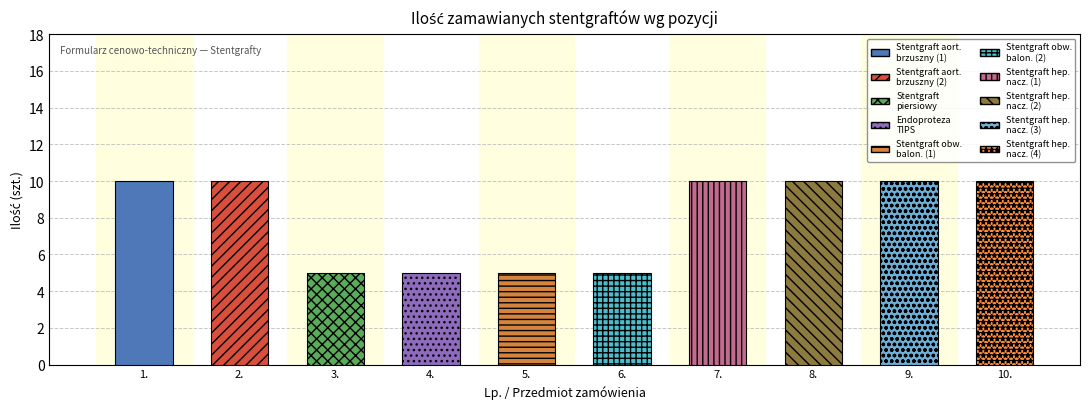

What is the sum of all values?

80